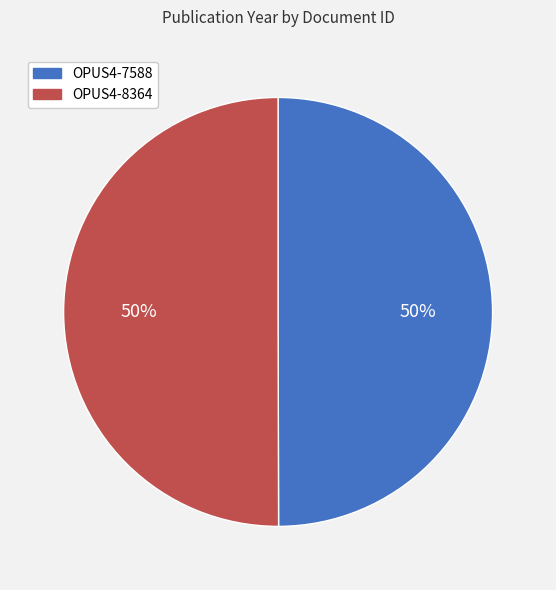

To the nearest percent, what is the combined percentage of OPUS4-7588 and OPUS4-8364?

100%